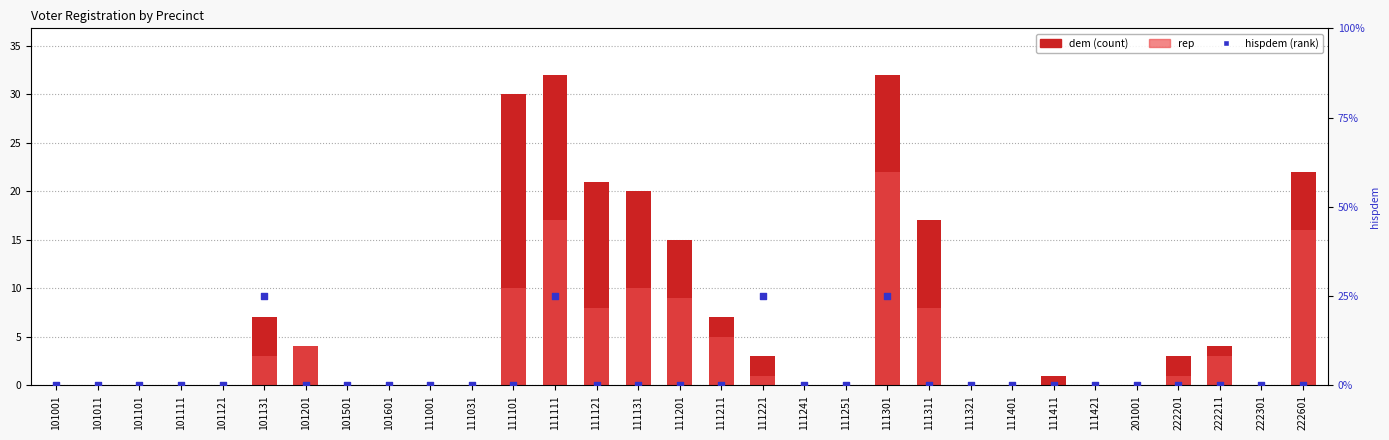

At how many categories does at least one series exceed 30?

2